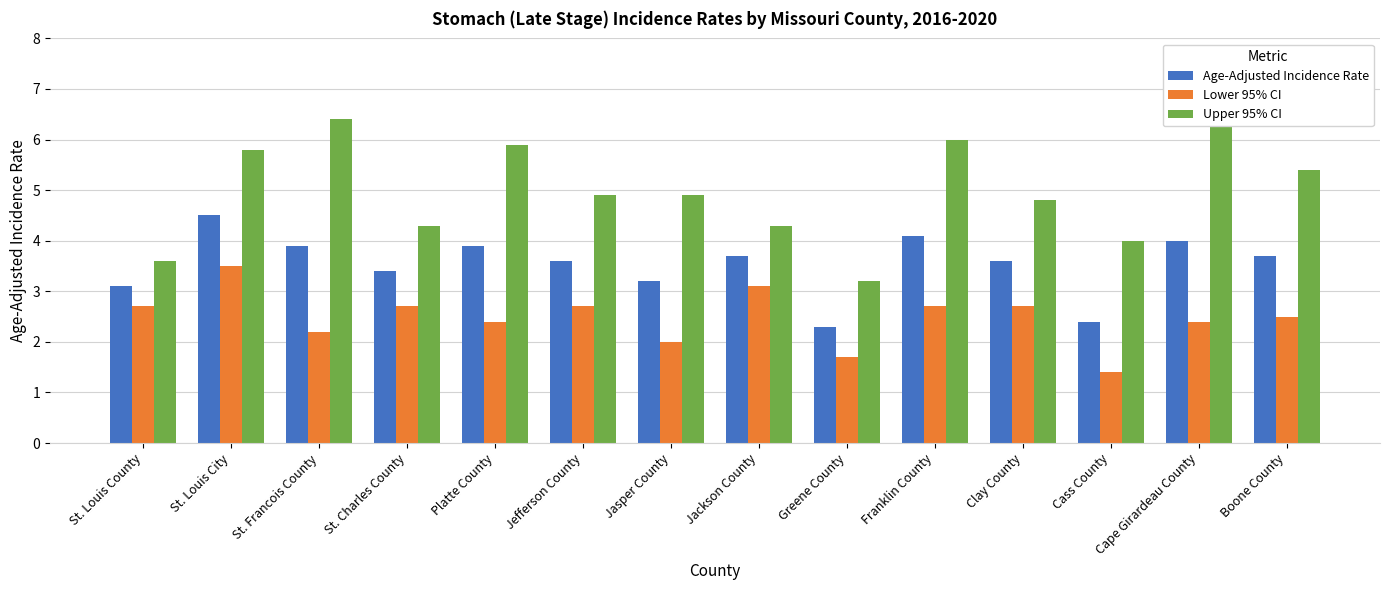

At which label does Lower 95% CI first exceed 2?

St. Louis County